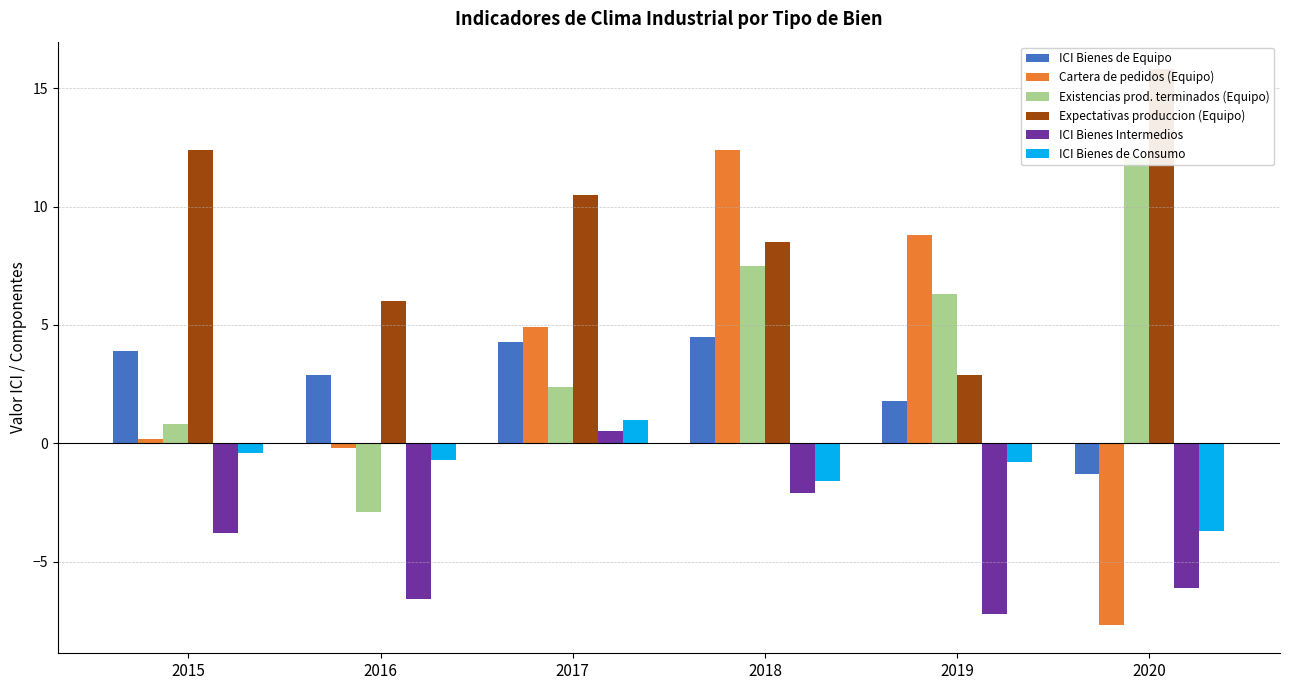

At which category is the sum across all series the highest?

2018